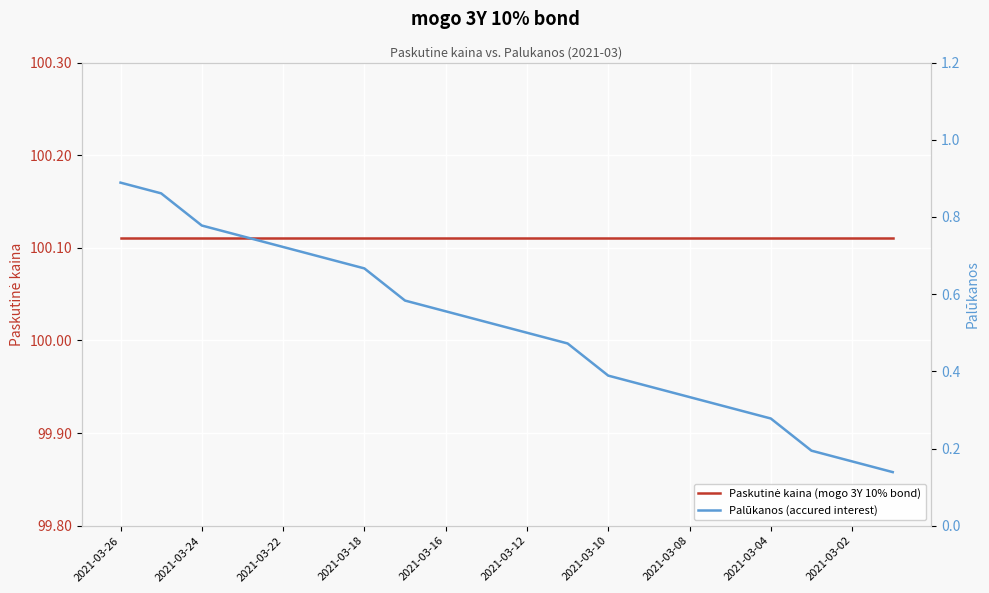

Is the value of Paskutinė kaina (mogo 3Y 10% bond) at 17 greater than the value of Palūkanos (accured interest) at 2021-03-22?

Yes